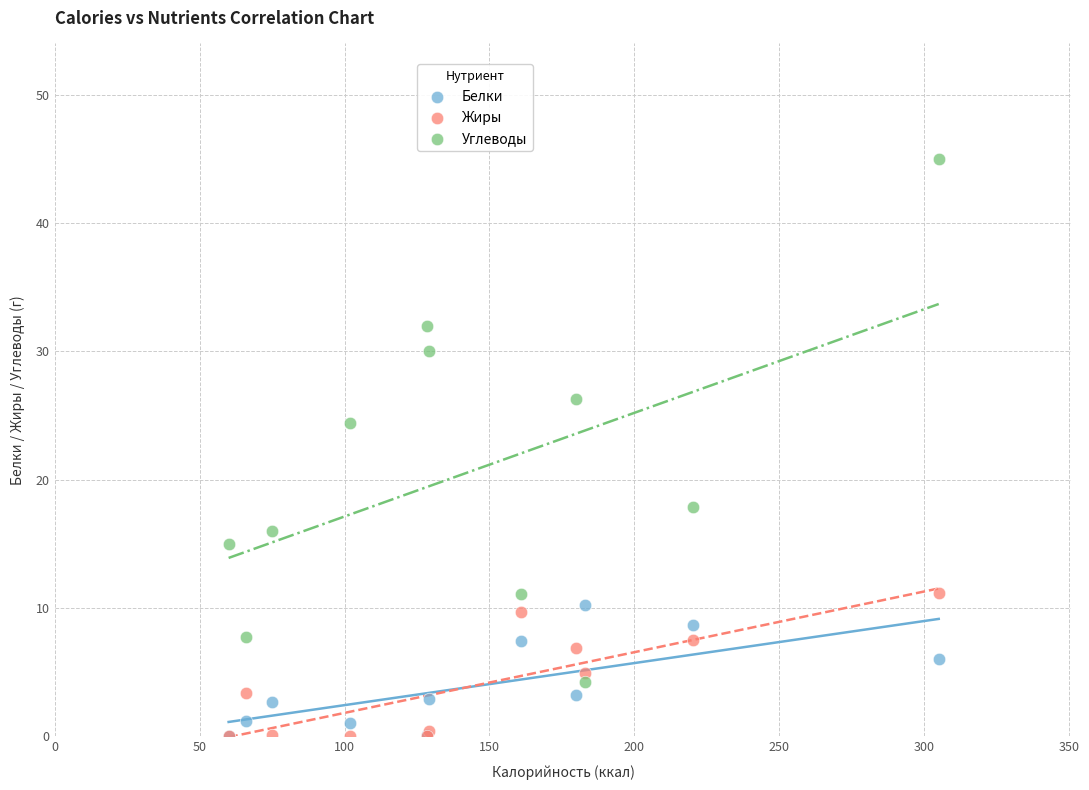

Across all series, what Y value is closest to 22?

24.4